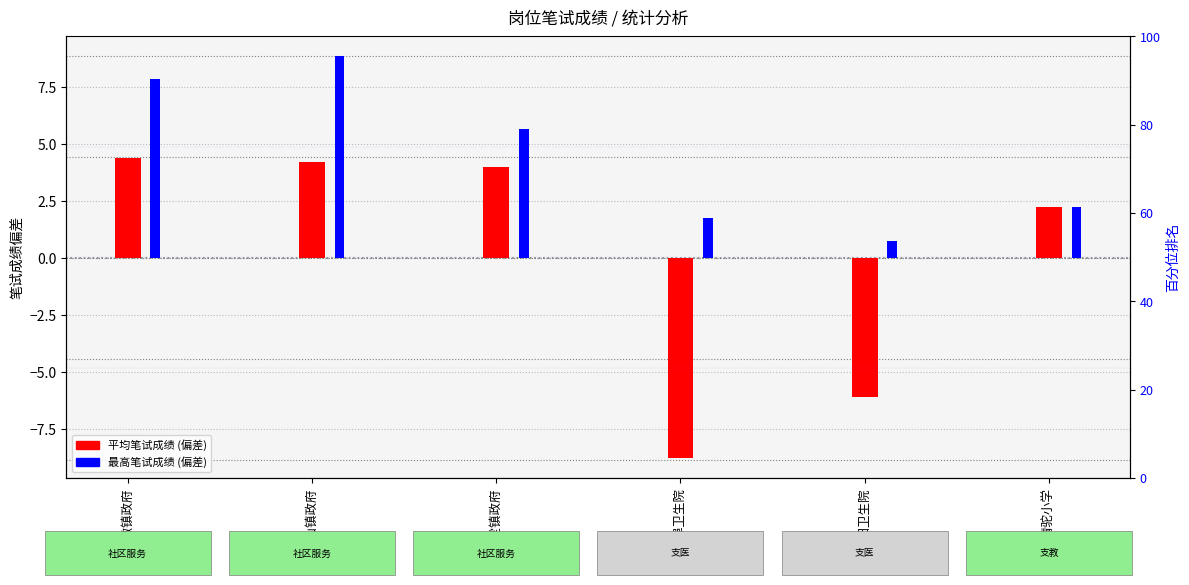

What value does the 最高笔试成绩 (偏差) series have at 褚墩镇政府?

7.8